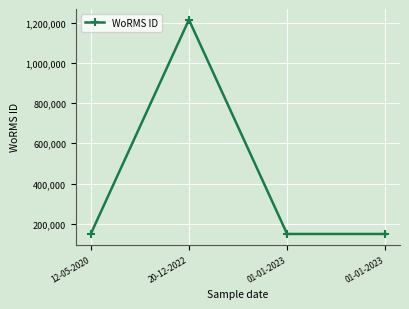

Count the number of categories in the chart.

4